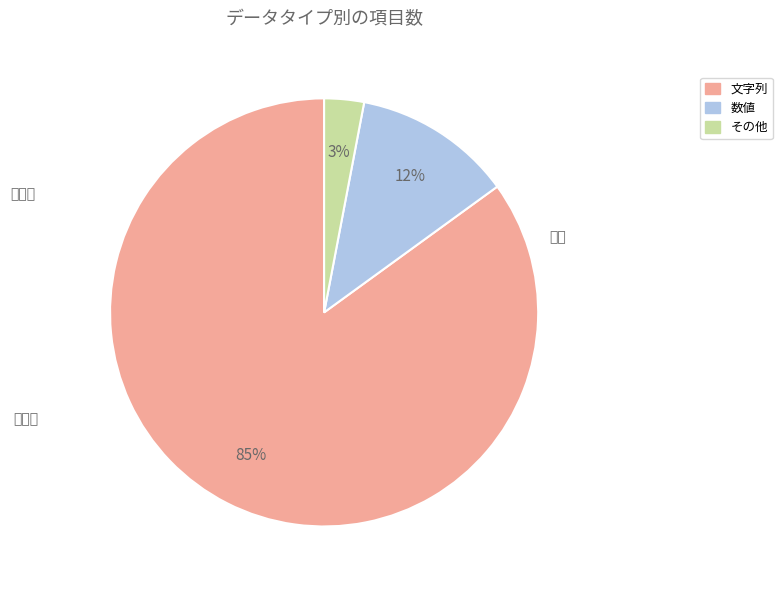

How many segments does this pie chart have?

3